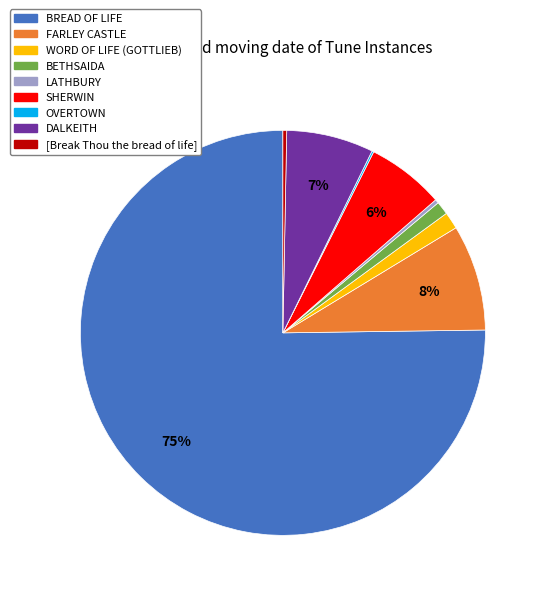

True or false: BETHSAIDA accounts for 1% of the total.

True